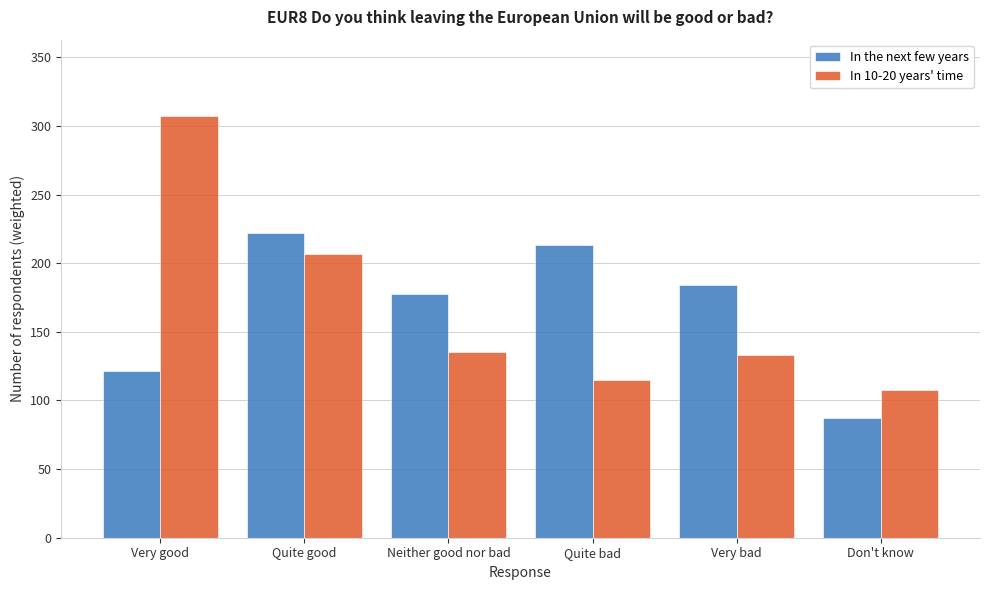

Reading right to left, transcribe all the data shown in this chart.

In the next few years: Don't know=87.0	Very bad=183.8	Quite bad=212.9	Neither good nor bad=177.8	Quite good=222.1	Very good=121.5
In 10-20 years' time: Don't know=107.4	Very bad=133.1	Quite bad=115.1	Neither good nor bad=135.1	Quite good=206.9	Very good=307.5